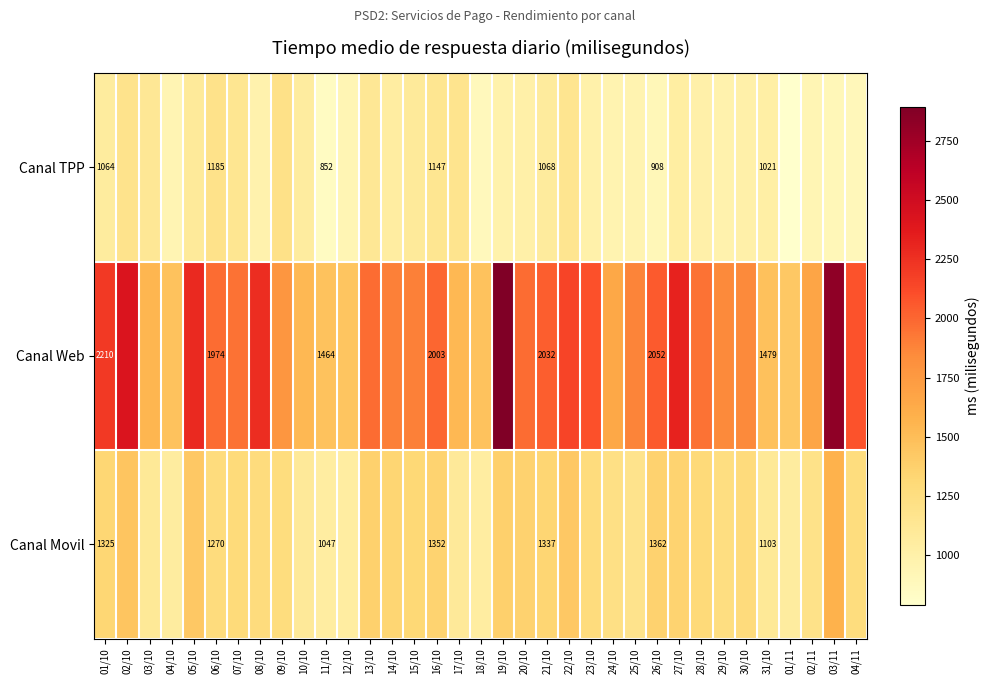

True or false: Canal TPP has a value of 335 at 21/10.

False